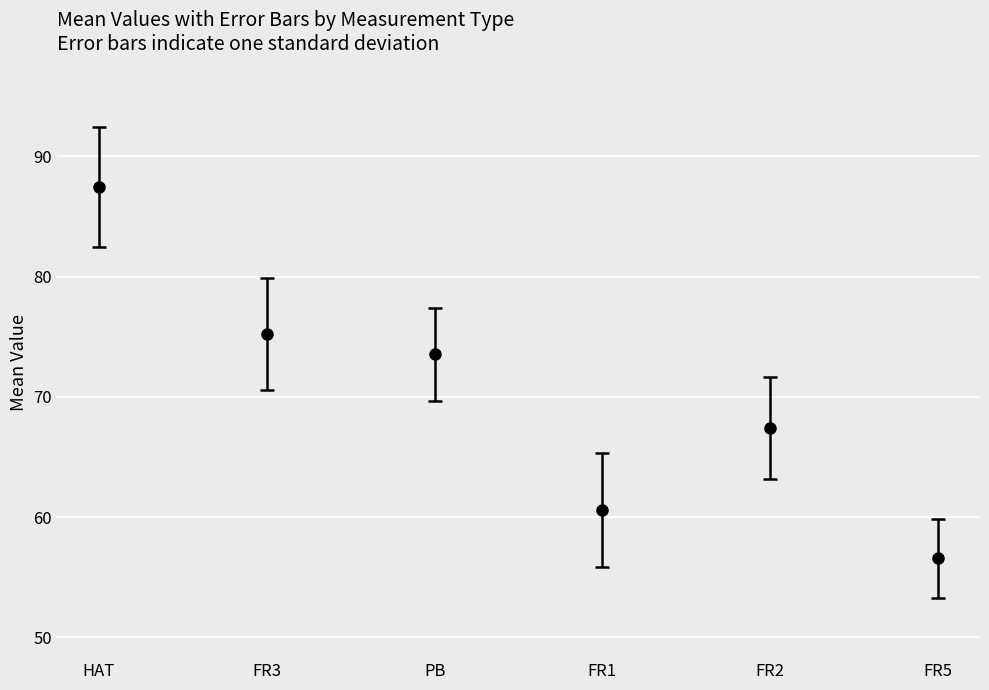

What are all the series names shown in the legend?

HAT, FR3, PB, FR1, FR2, FR5